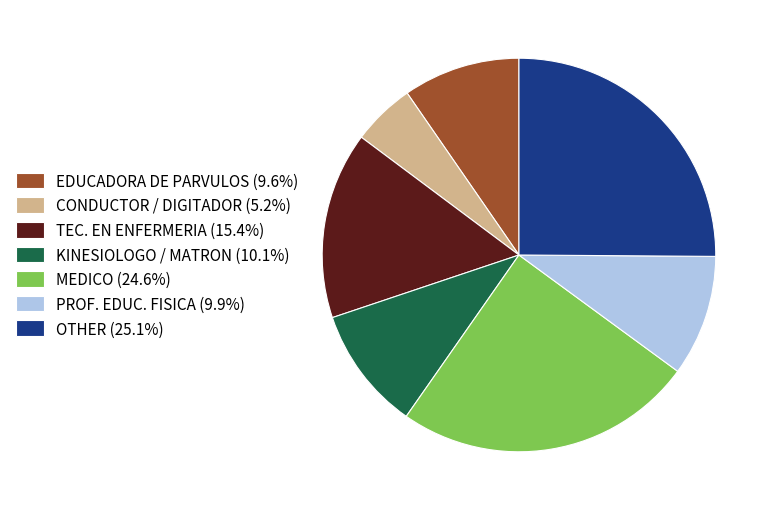

Is there a majority slice in this chart?

No